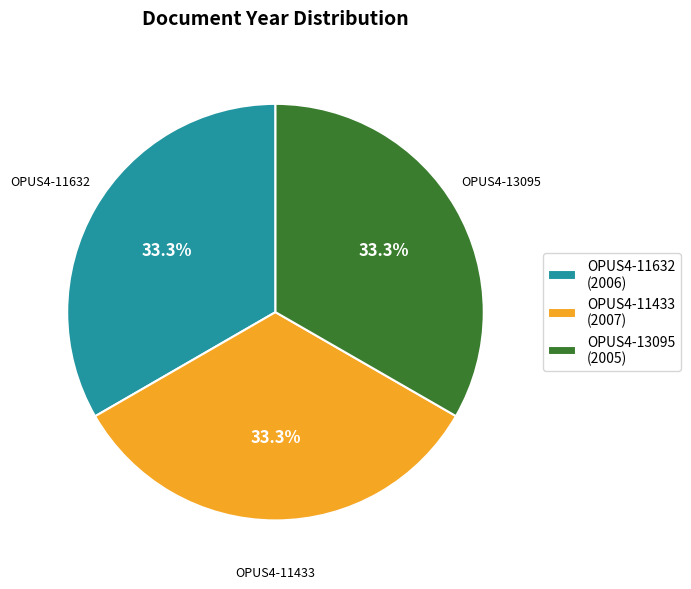

Does any single category account for the majority?

No